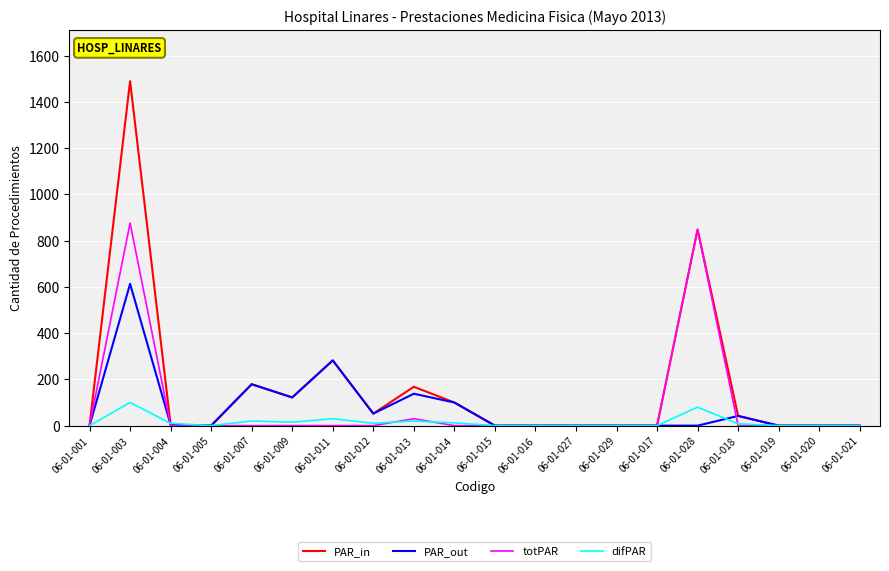

Between 06-01-009 and 06-01-028, which series saw the biggest shift?

totPAR